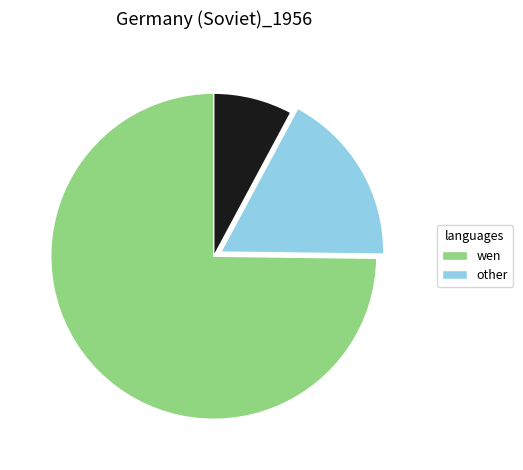

Does any single category account for the majority?

Yes